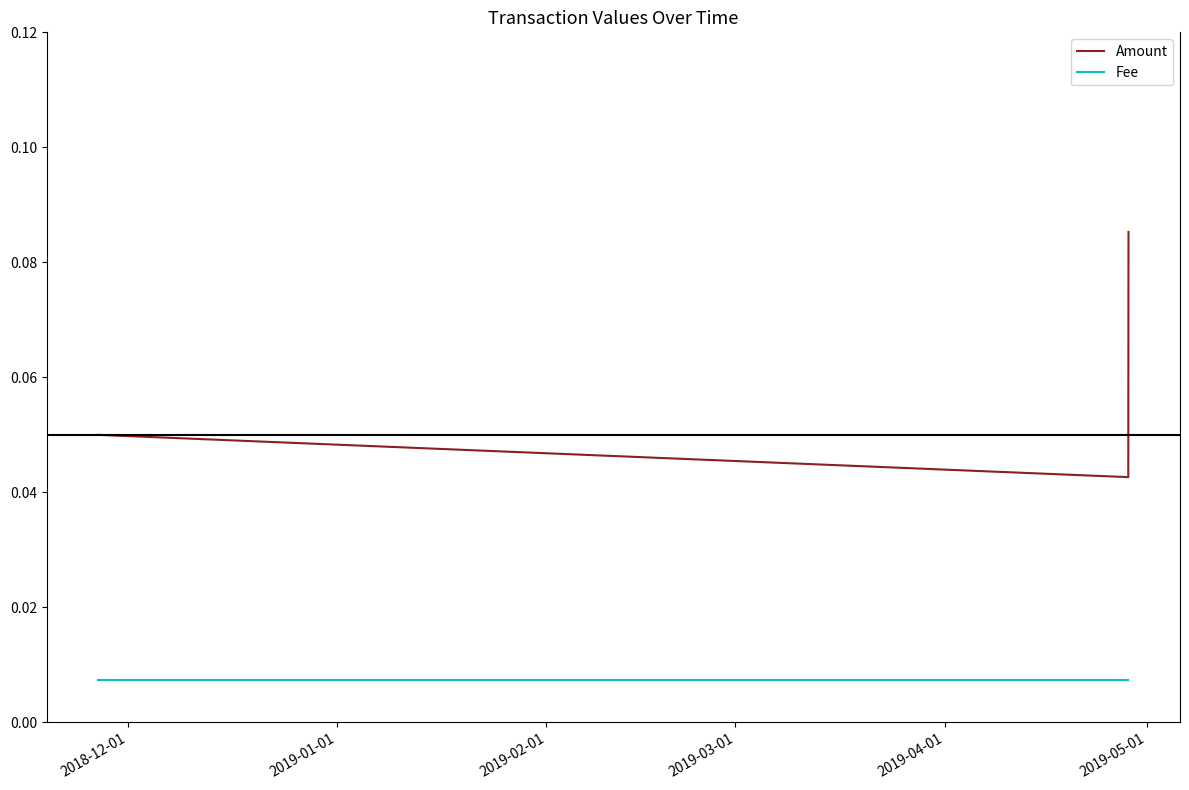

At how many categories does at least one series exceed 0?

3